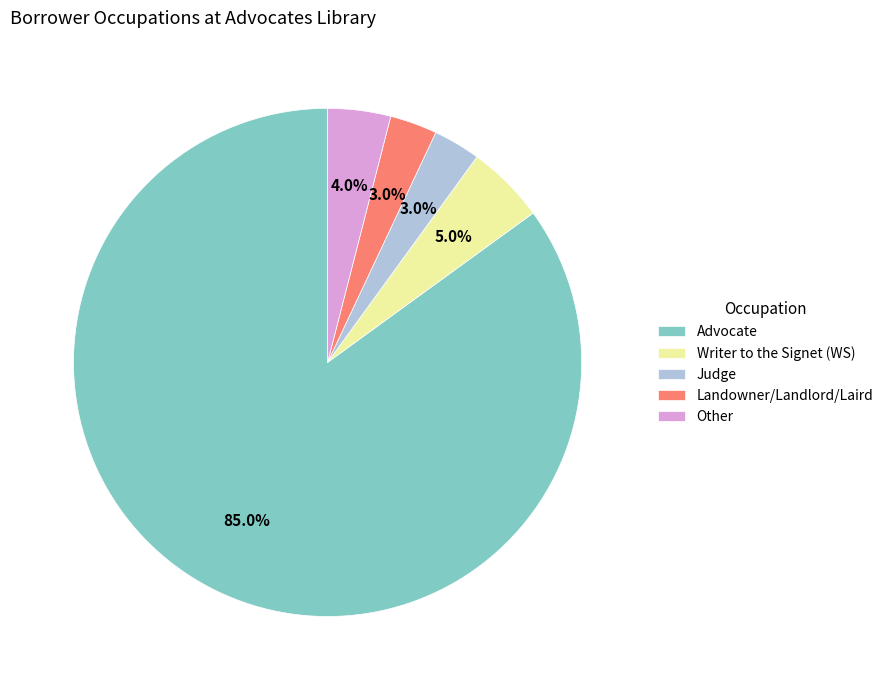

Which category accounts for the majority?

Advocate